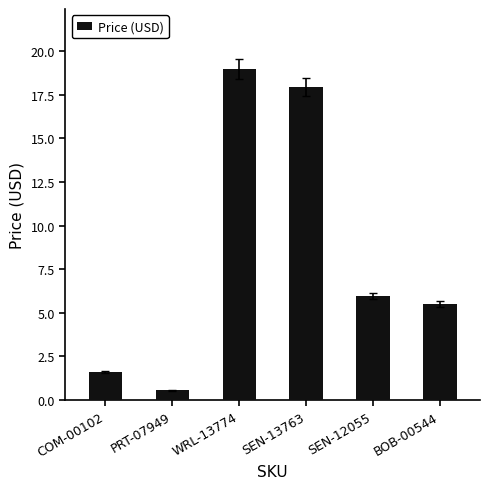

Rank the categories by value from highest to lowest.

WRL-13774, SEN-13763, SEN-12055, BOB-00544, COM-00102, PRT-07949